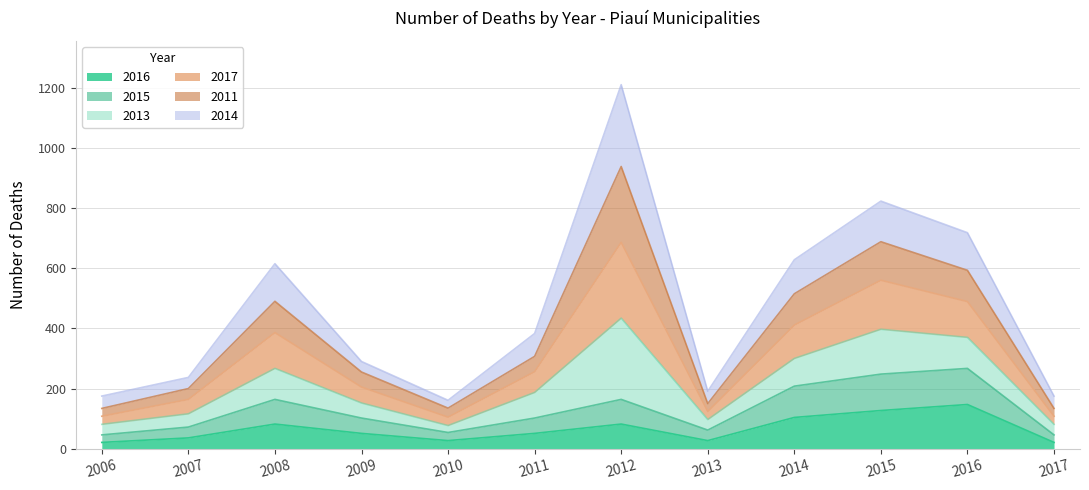

Between 2007 and 2009, which series saw the biggest shift?

2017